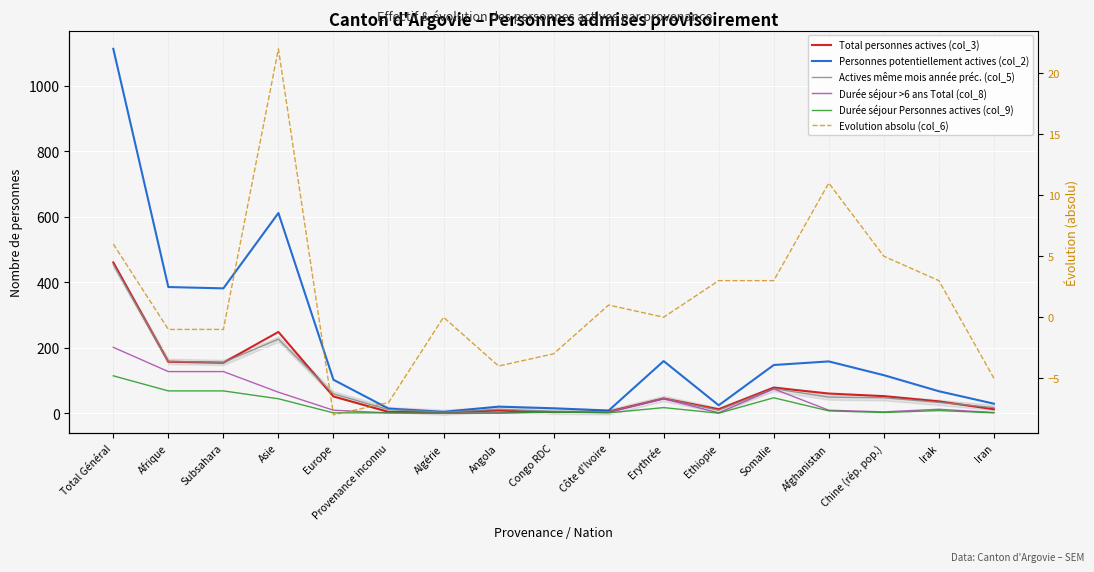

Which series changed the most between Algérie and Somalie?

Personnes potentiellement actives (col_2)